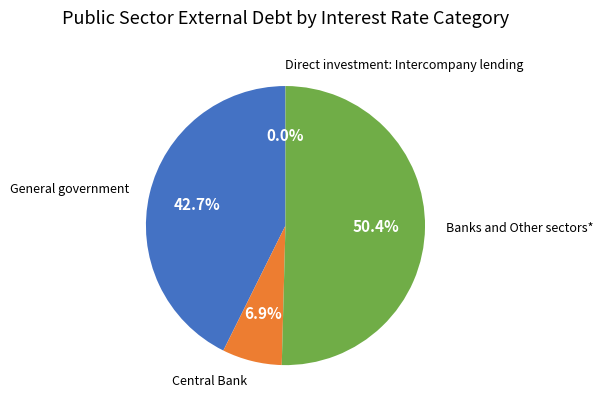

Is there any slice that represents more than half of the pie?

Yes